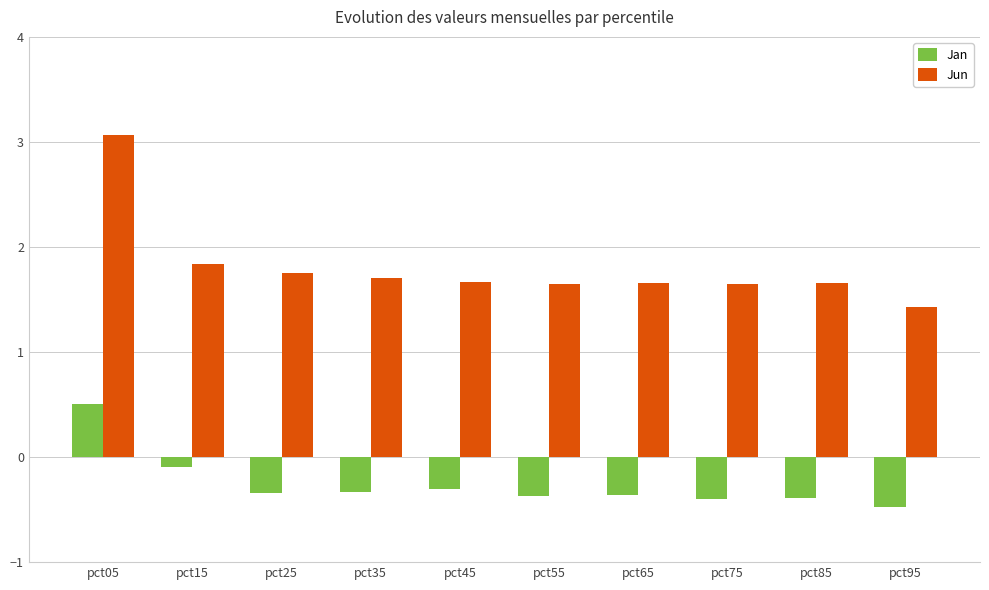

What is the smallest value displayed?

-0.5